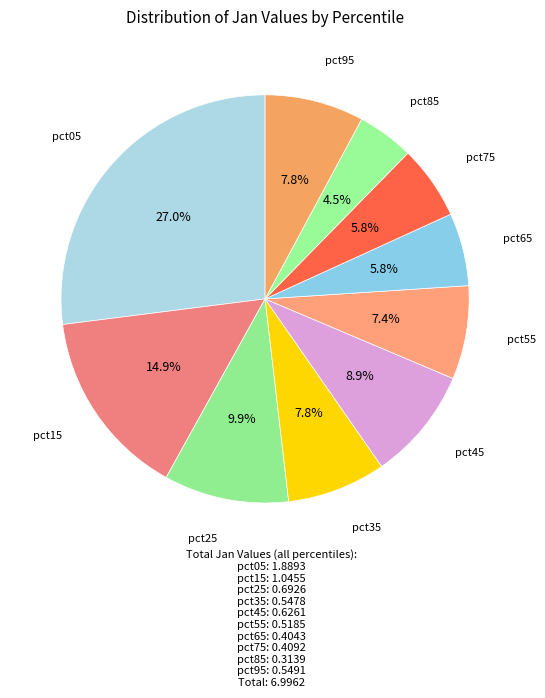

What is the largest slice in the pie chart?

pct05